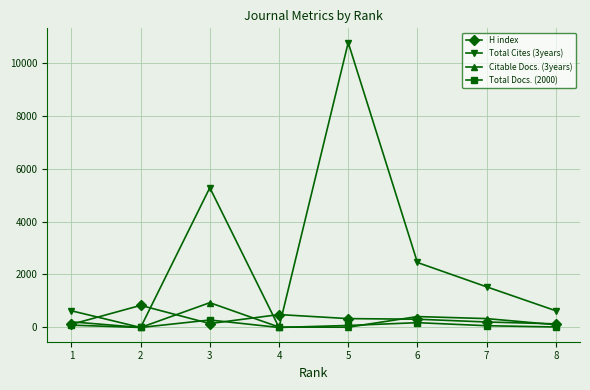

True or false: Total Docs. (2000) has a value of 282 at 3.

True